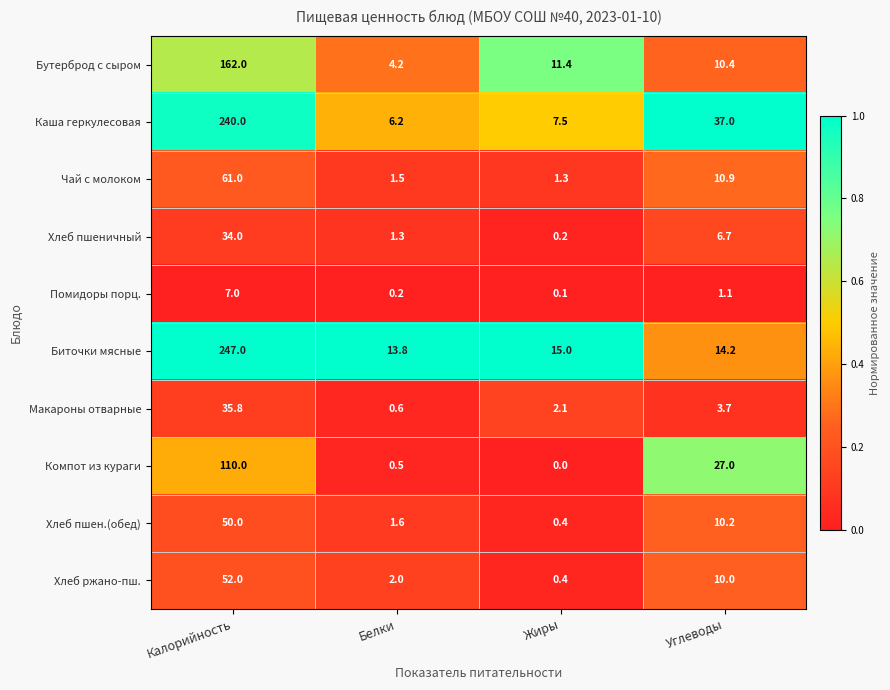

Count the number of categories in the chart.

4